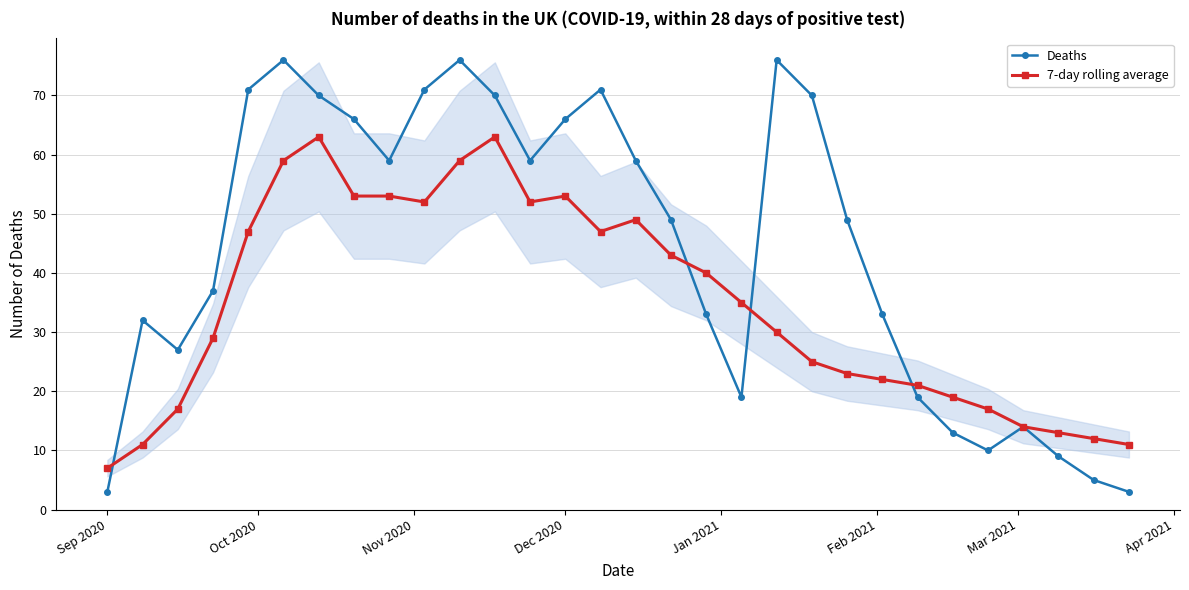

List the series in order of their peak value, lowest first.

7-day rolling average, Deaths